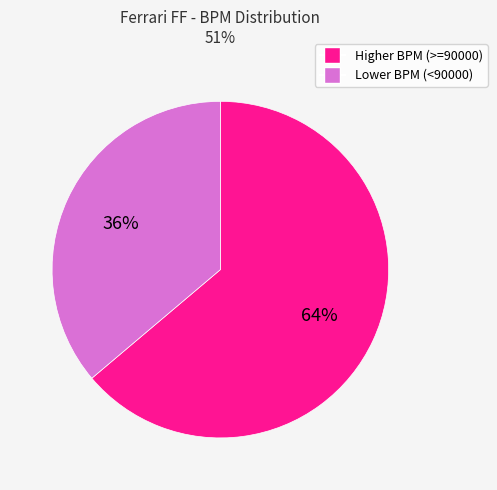

Is there a majority slice in this chart?

Yes